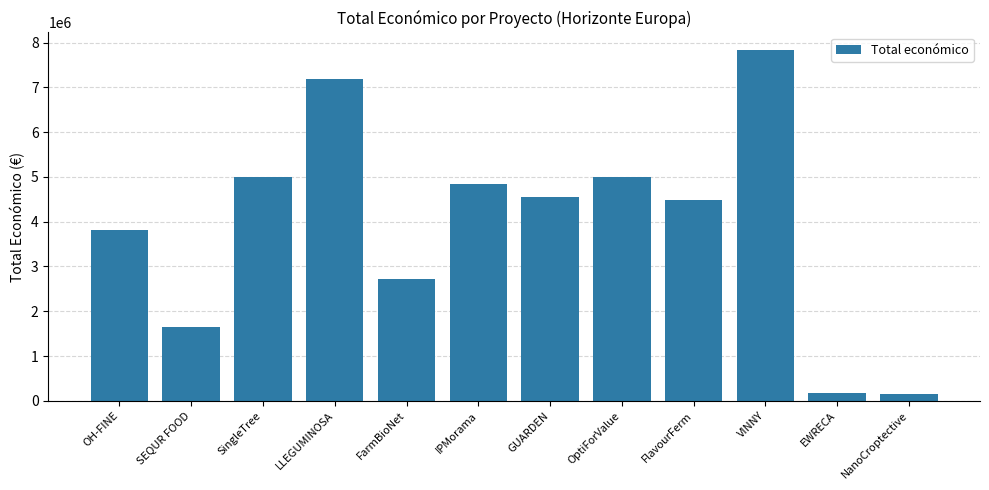

The value at VINNY is 4907213. True or false?

False